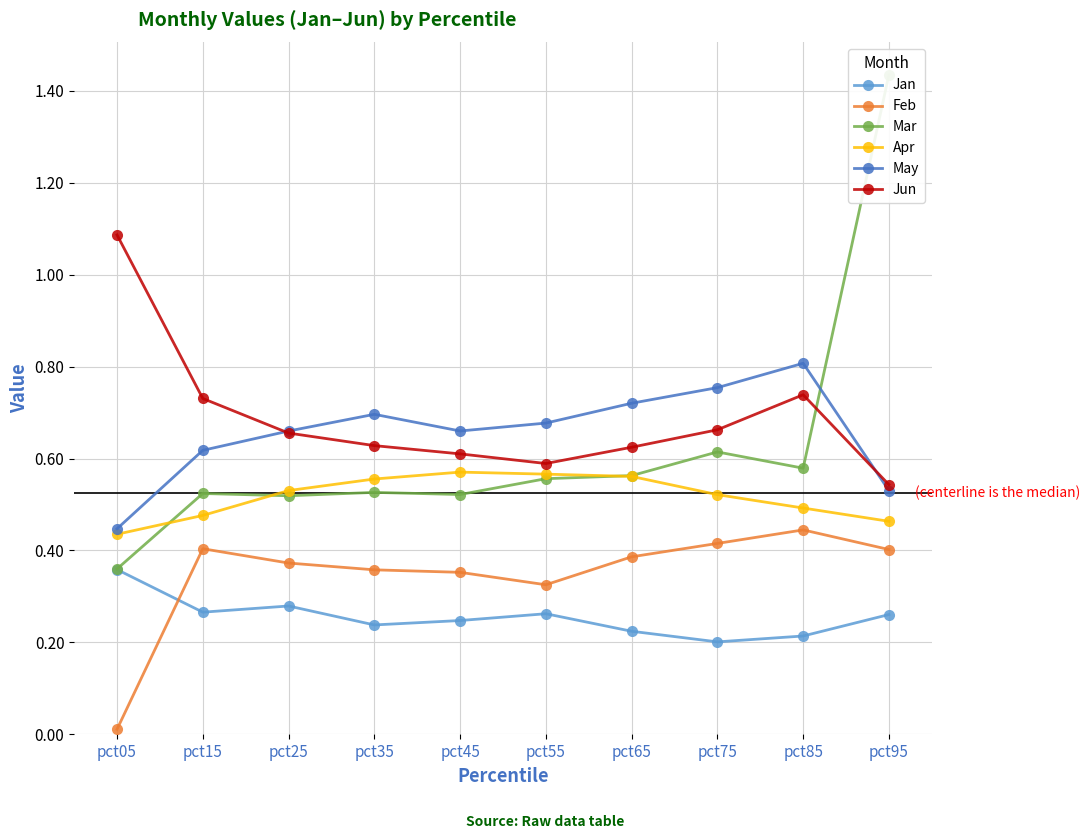

What is the maximum value shown in the chart?

1.4